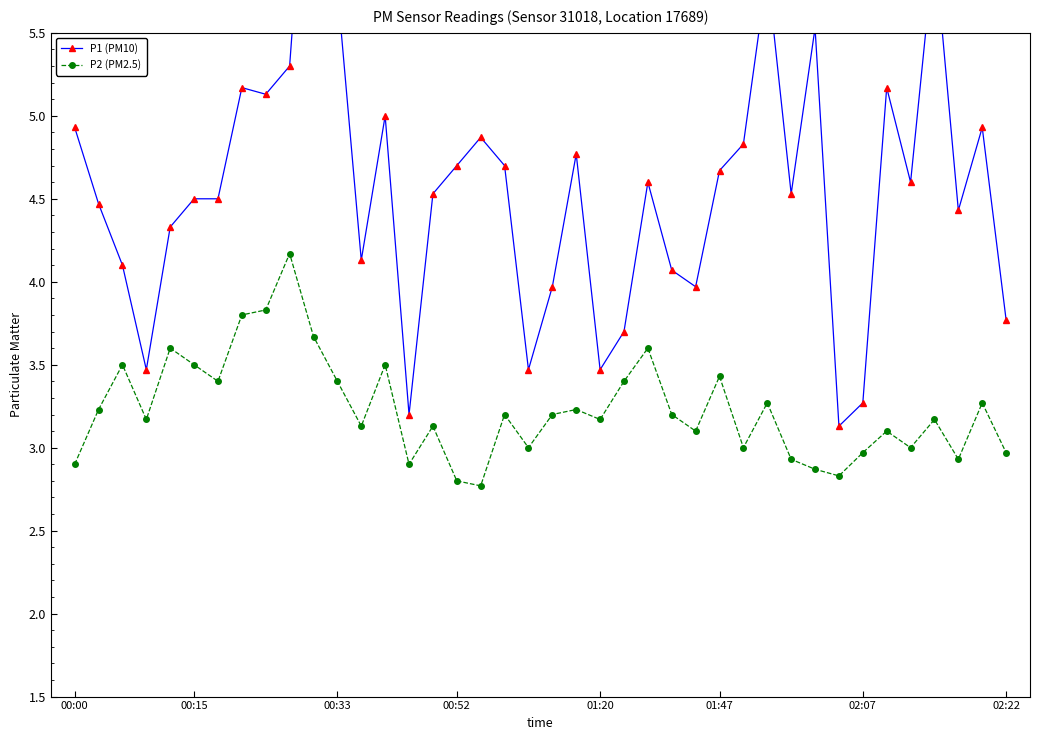

The value of P2 (PM2.5) at 19 is 3.0. True or false?

True